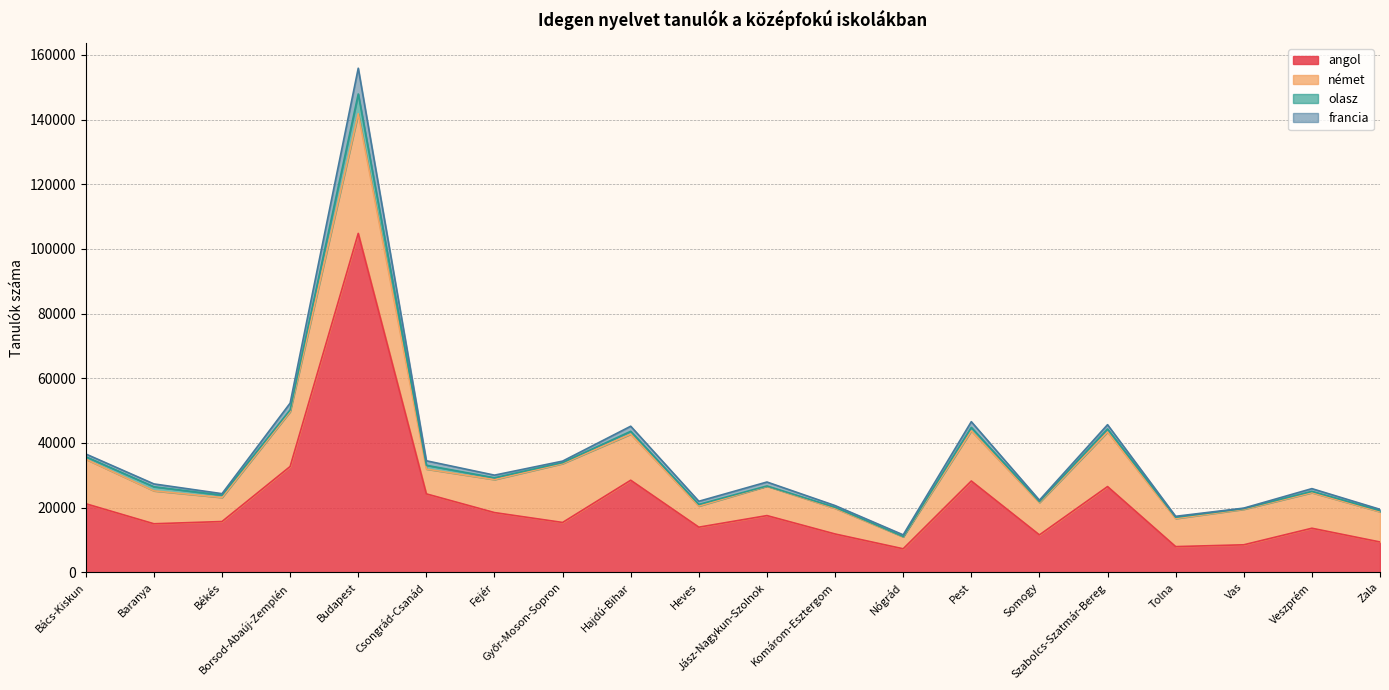

True or false: angol and francia intersect in this chart.

False